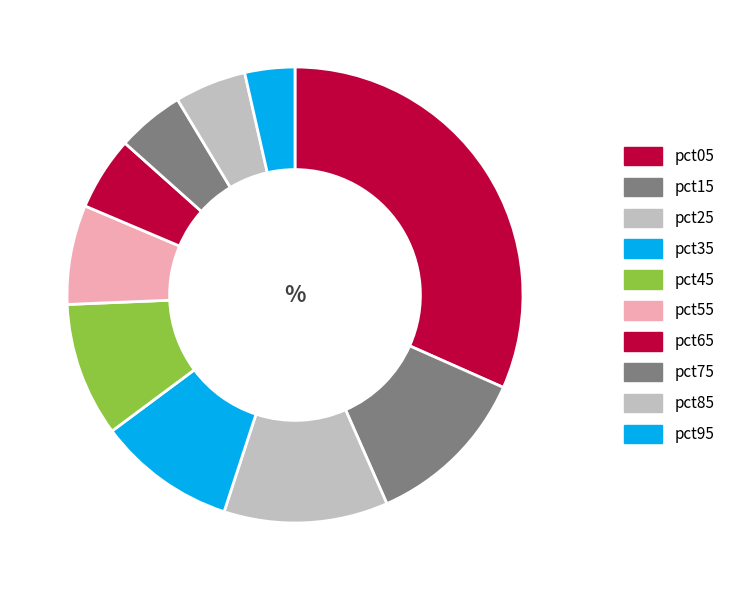

Count the number of slices in the pie.

10